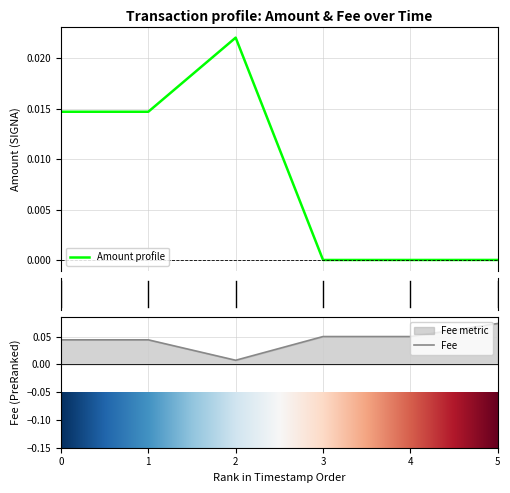

How many Fee values are between 0 and 1?

6